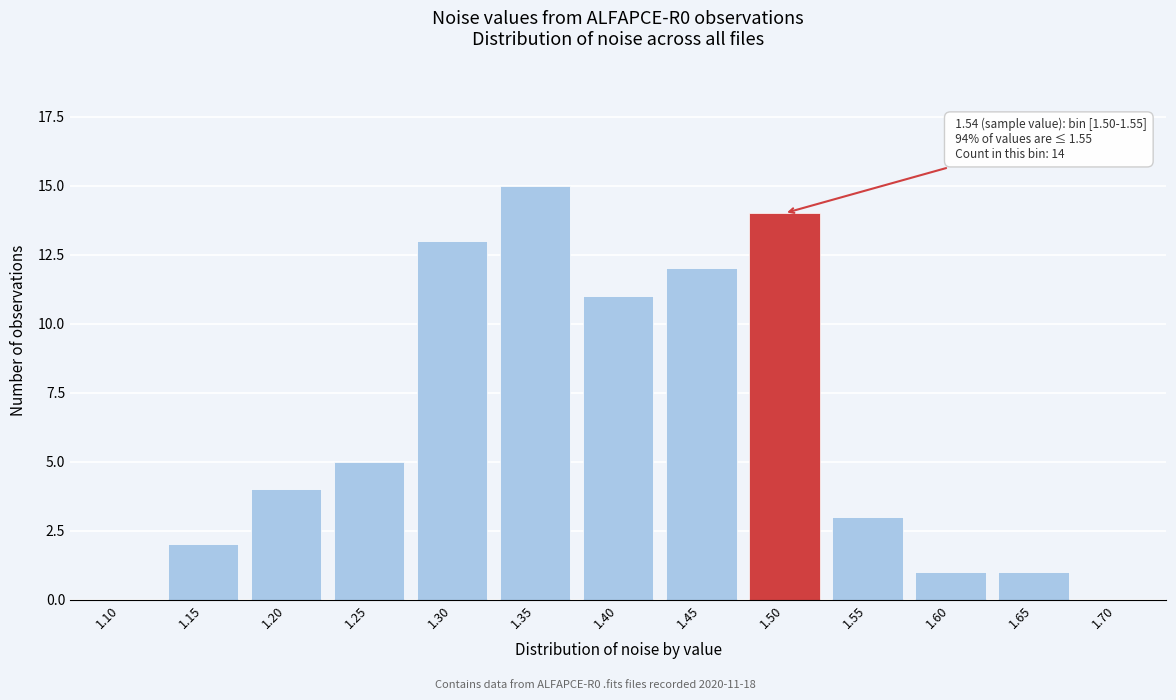

Reading right to left, extract all data points from this chart.

1.70=0	1.65=1	1.60=1	1.55=3	1.50=14	1.45=12	1.40=11	1.35=15	1.30=13	1.25=5	1.20=4	1.15=2	1.10=0